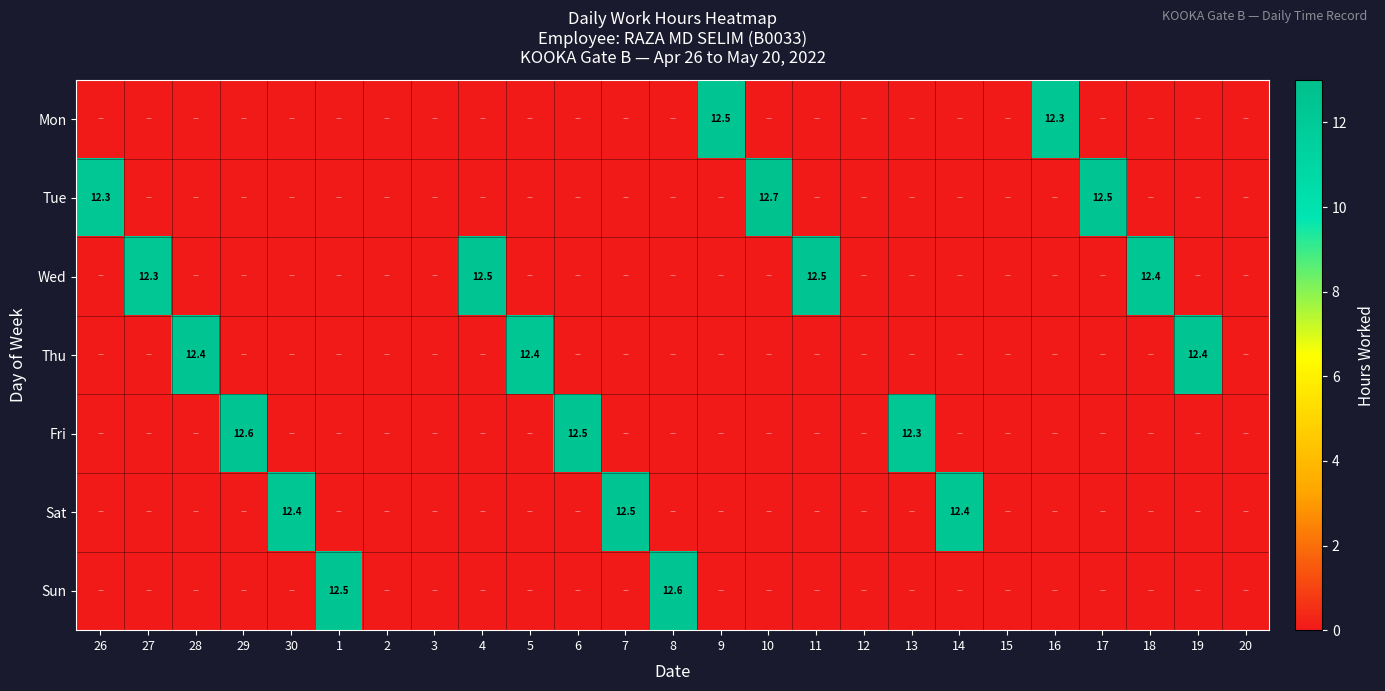

True or false: Sun has a value of 19.1 at 8.

False